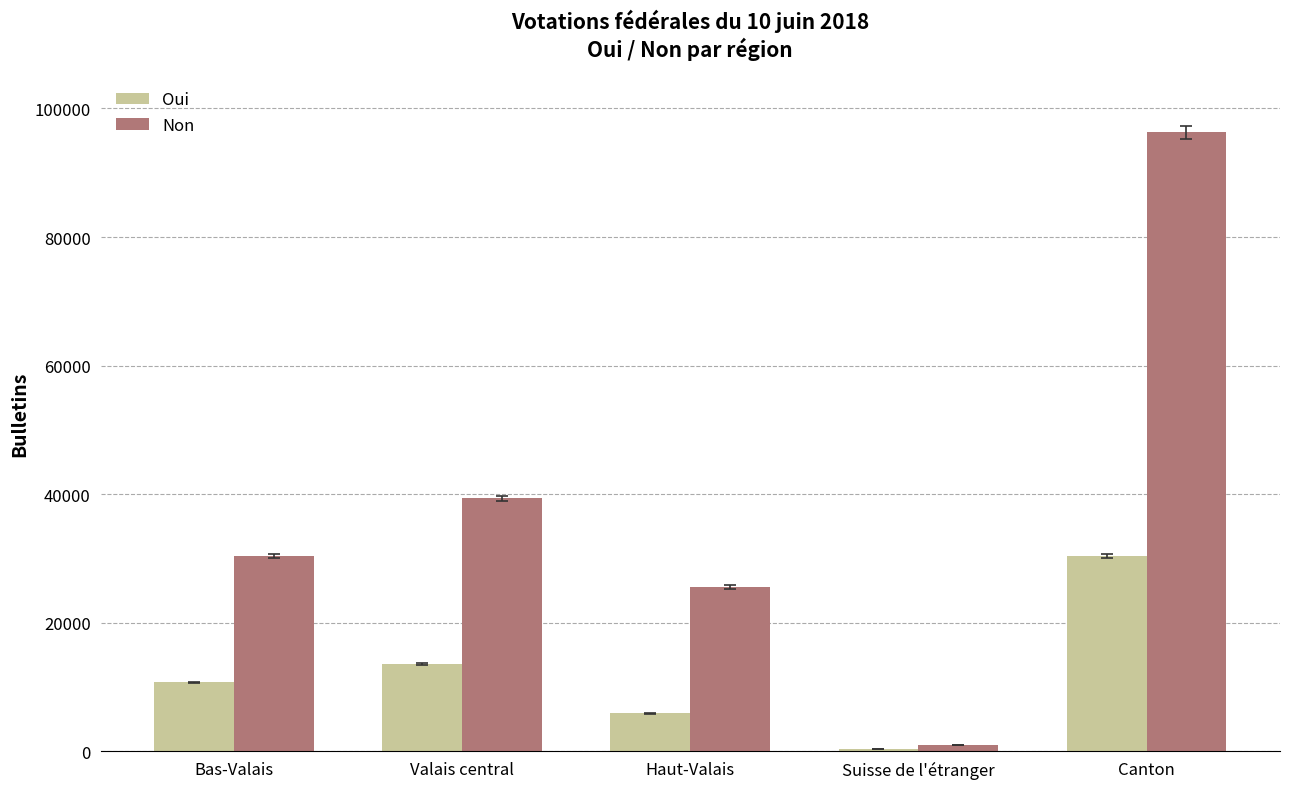

What is the maximum value shown in the chart?

96275